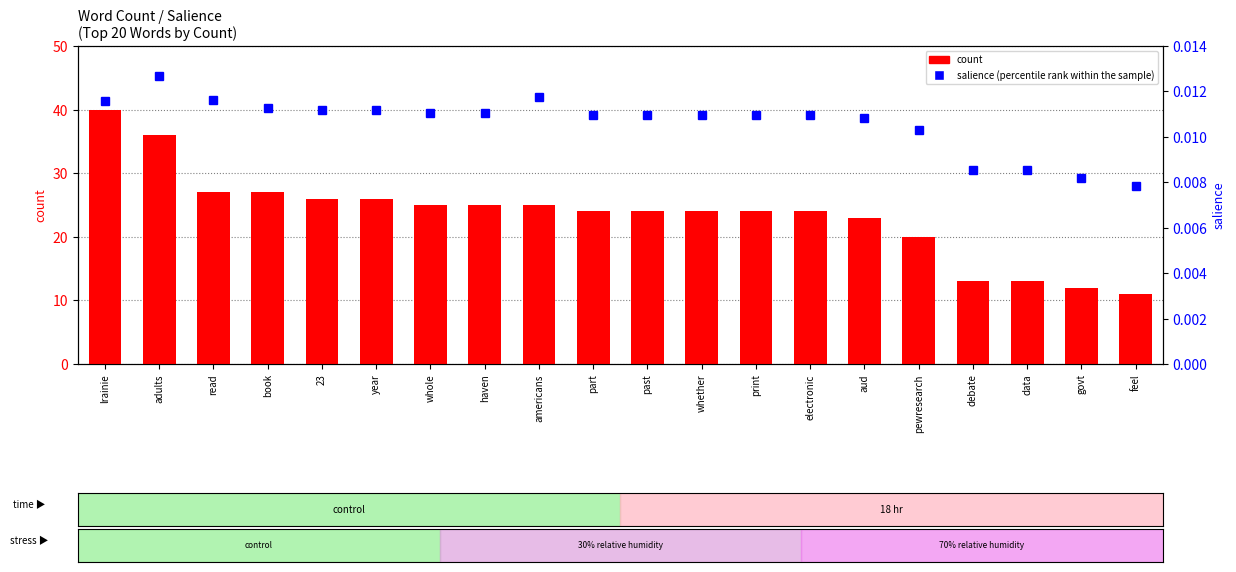

What is the label of the 15th bar from the left?

aud